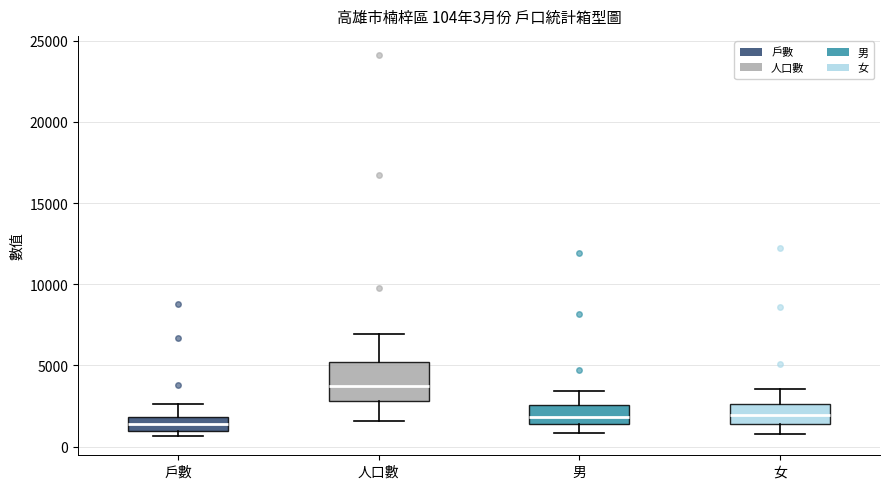

Which box has the highest median line?

人口數